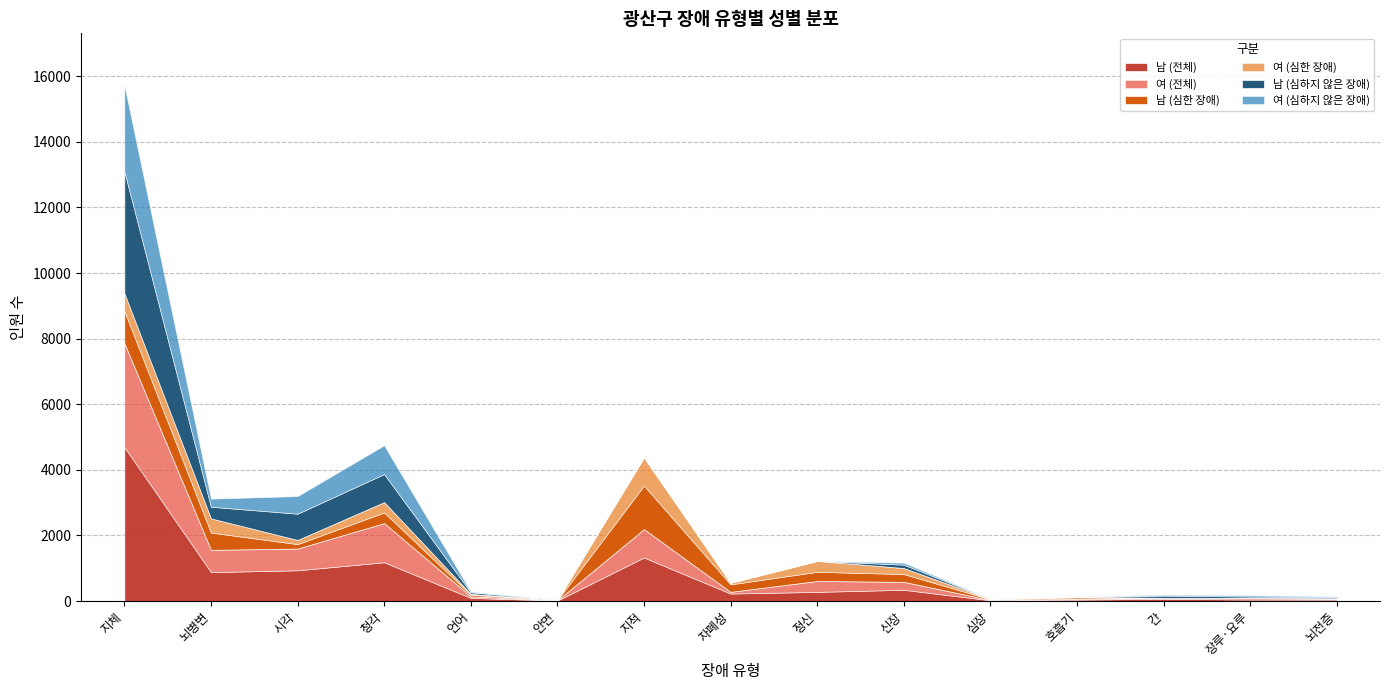

How many lines are shown in the chart?

6